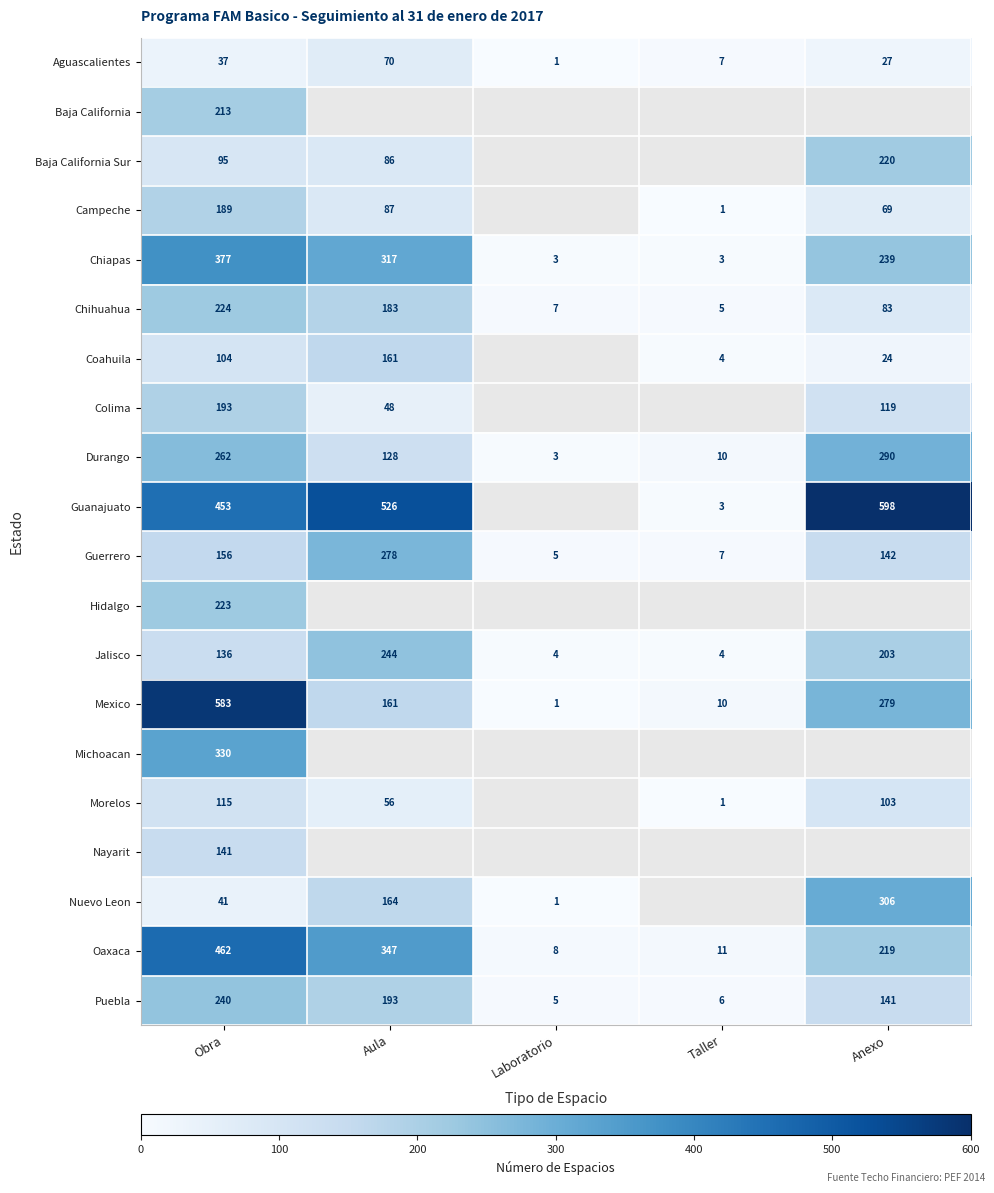

What is the difference between the Jalisco values at Taller and Obra?

132